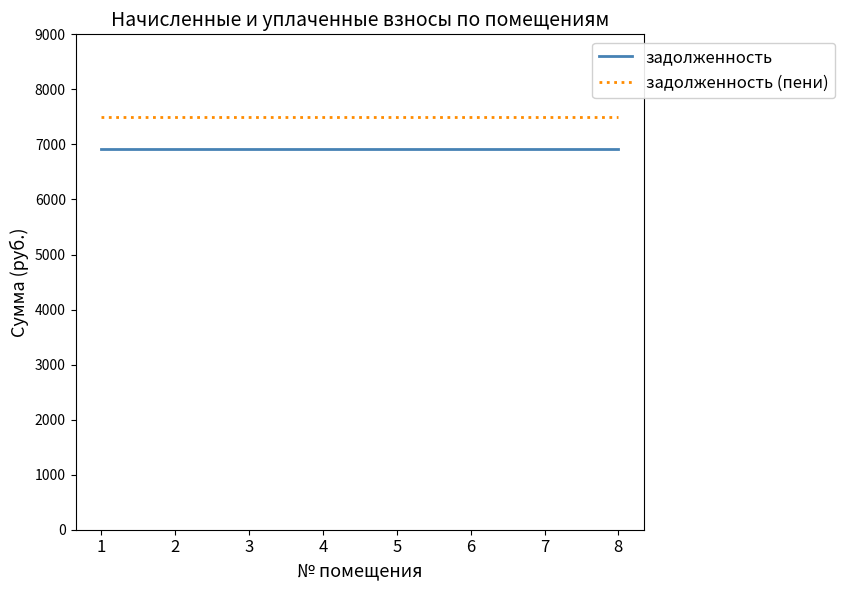

True or false: задолженность and задолженность (пени) cross at least once.

False